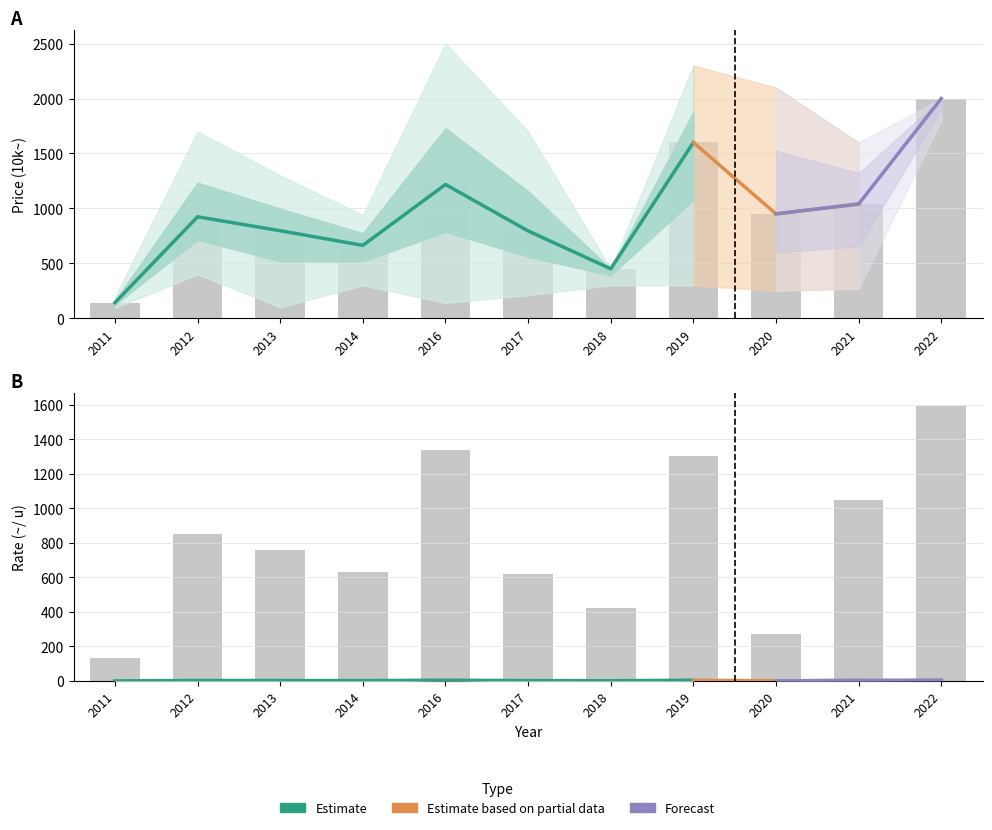

At which category is the sum across all series the highest?

2022